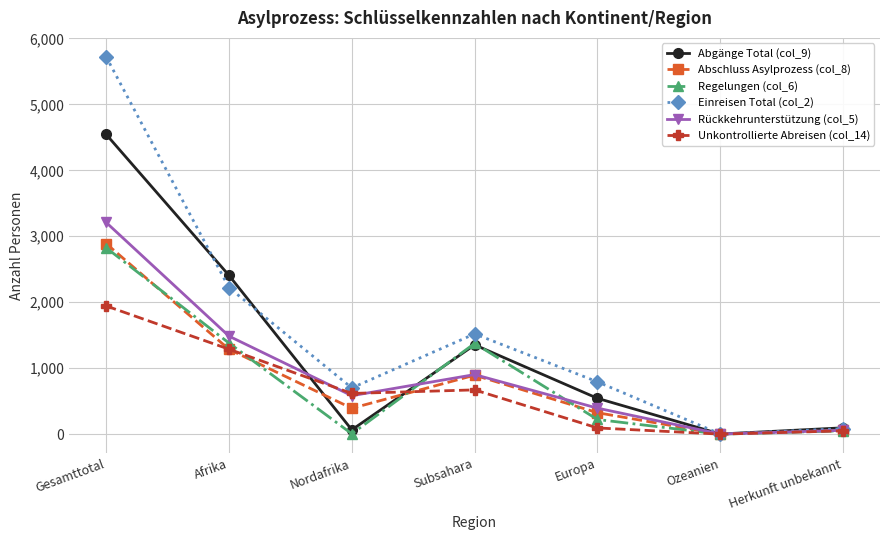

Where does the Rückkehrunterstützung (col_5) series first go above 583?

Gesamttotal